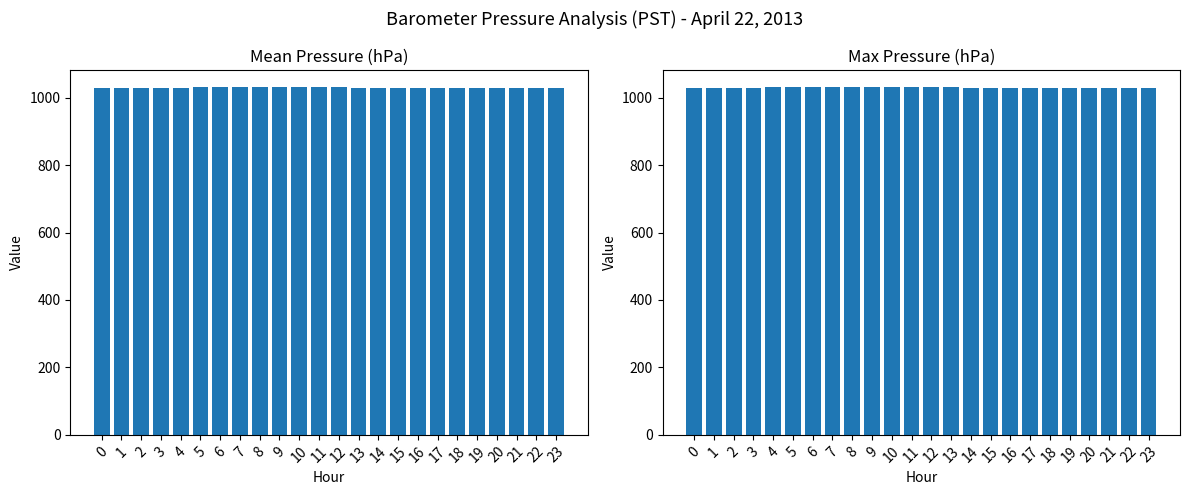

Reading right to left, transcribe all the data shown in this chart.

Mean Pressure: 23=1029.7	22=1029.7	21=1029.7	20=1029.7	19=1029.7	18=1029.7	17=1029.6	16=1029.7	15=1029.7	14=1029.8	13=1029.9	12=1030.1	11=1030.2	10=1030.3	9=1030.3	8=1030.3	7=1030.3	6=1030.2	5=1030.1	4=1030.0	3=1029.9	2=1029.8	1=1029.8	0=1029.8
Max Pressure: 23=1030.0	22=1030.0	21=1030.0	20=1030.0	19=1029.9	18=1030.0	17=1030.0	16=1030.0	15=1030.1	14=1030.2	13=1030.3	12=1030.4	11=1030.4	10=1030.5	9=1030.5	8=1030.6	7=1030.5	6=1030.5	5=1030.4	4=1030.3	3=1030.2	2=1030.2	1=1030.1	0=1030.1